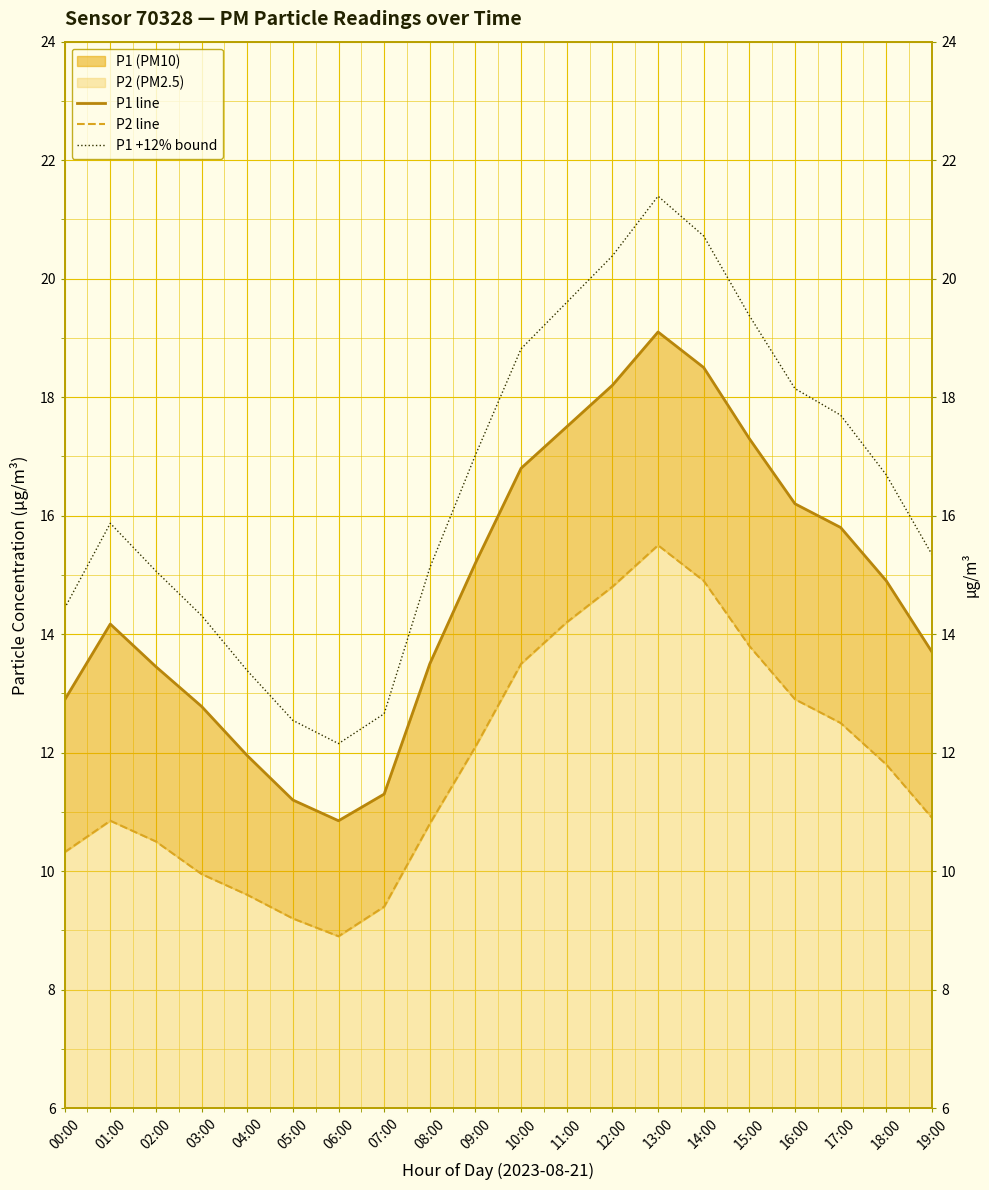

Is the value of P1 line at 03:00 greater than the value of P1 +12% bound at 16:00?

No